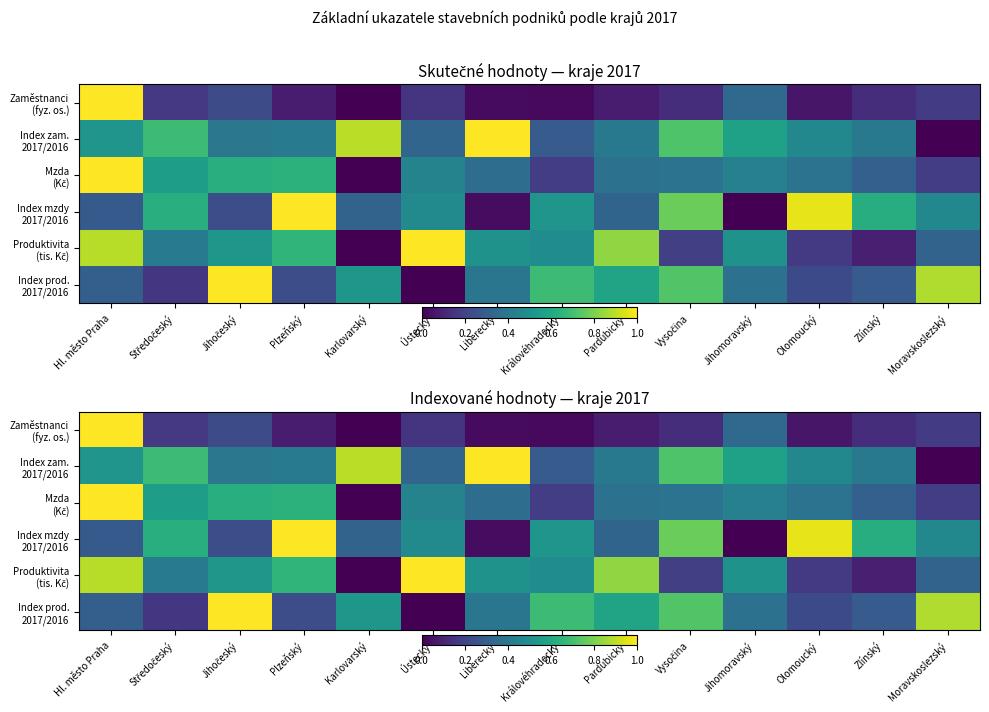

Between Jihočeský and Liberecký, which series saw the biggest shift?

Index prod. 2017/2016